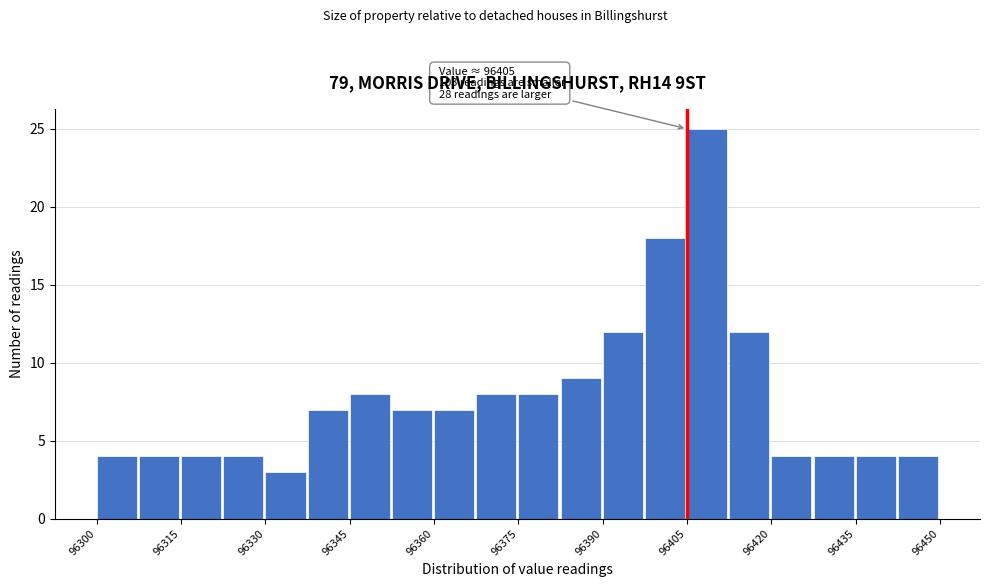

Around what value on the x-axis is the tallest bar? Give the approximate position of its centre, as read against the axis.

96408